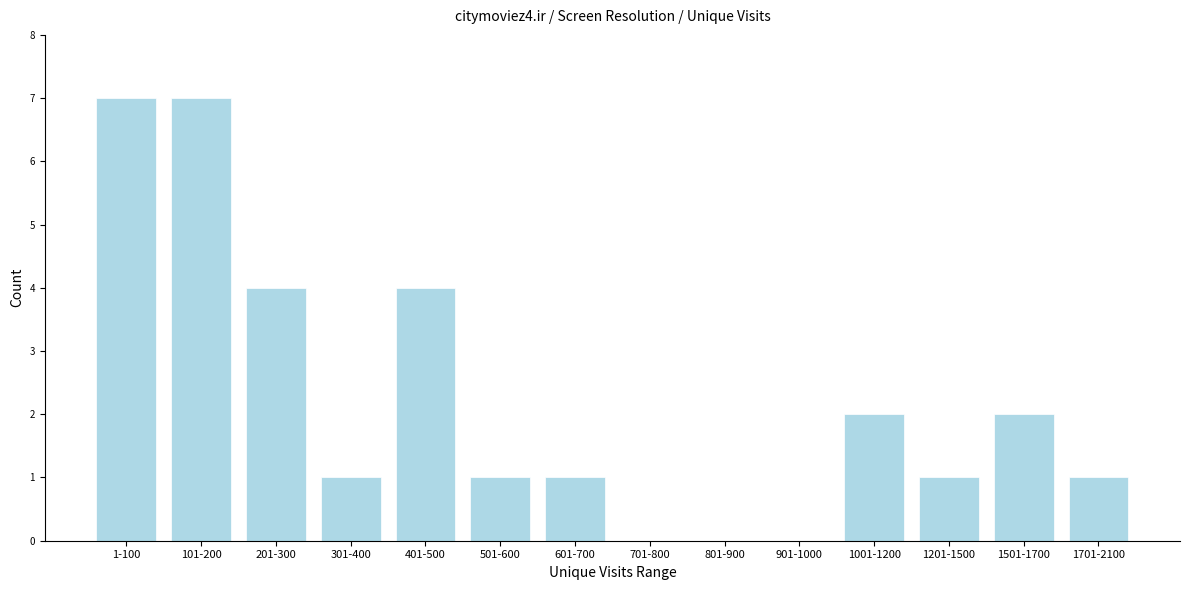

Reading left to right, extract all data points from this chart.

1-100=7	101-200=7	201-300=4	301-400=1	401-500=4	501-600=1	601-700=1	701-800=0	801-900=0	901-1000=0	1001-1200=2	1201-1500=1	1501-1700=2	1701-2100=1